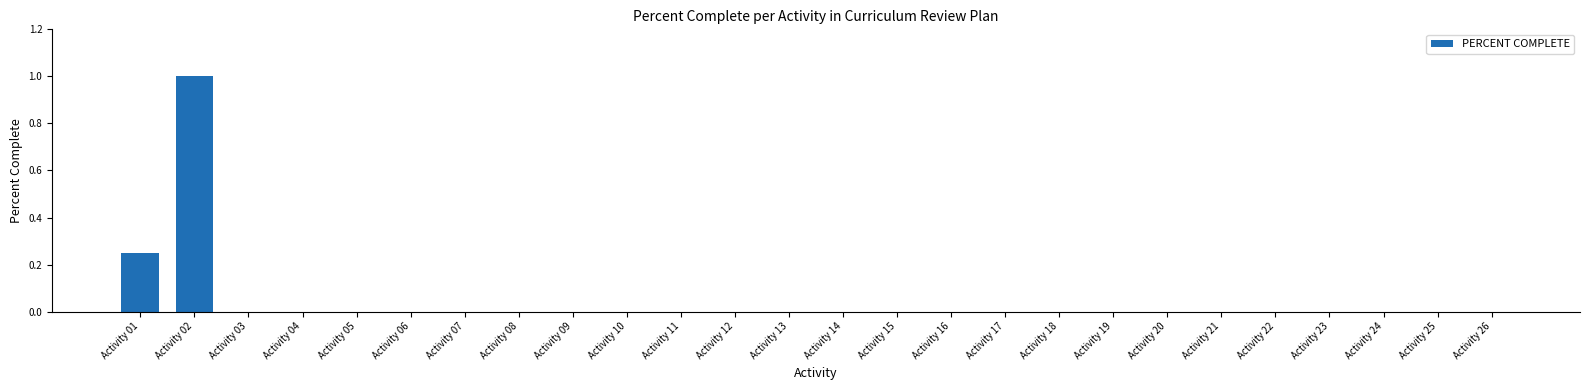

What is the greatest value displayed?

1.0